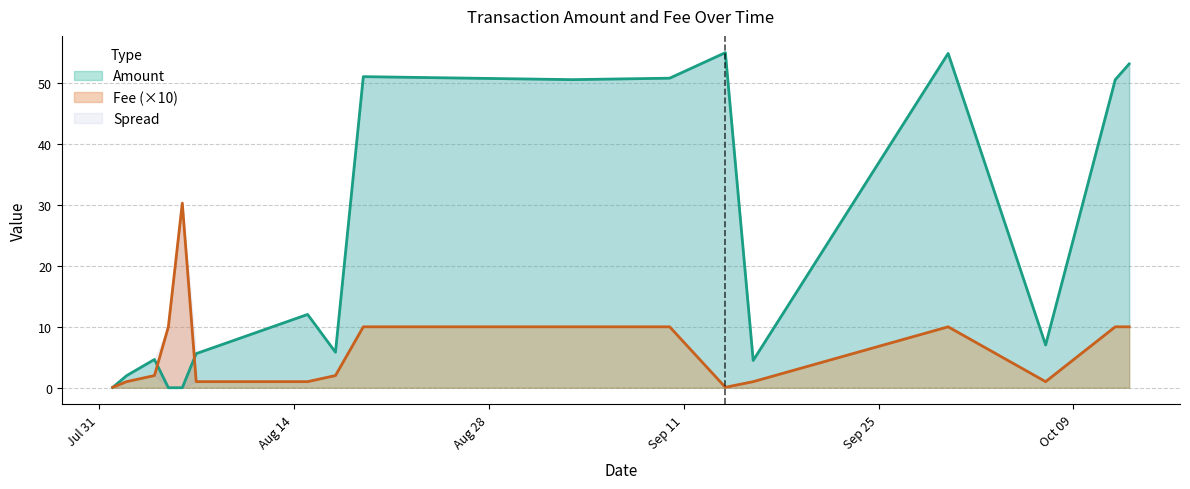

True or false: Fee has a value of 1.5 at 2018-08-15.

False